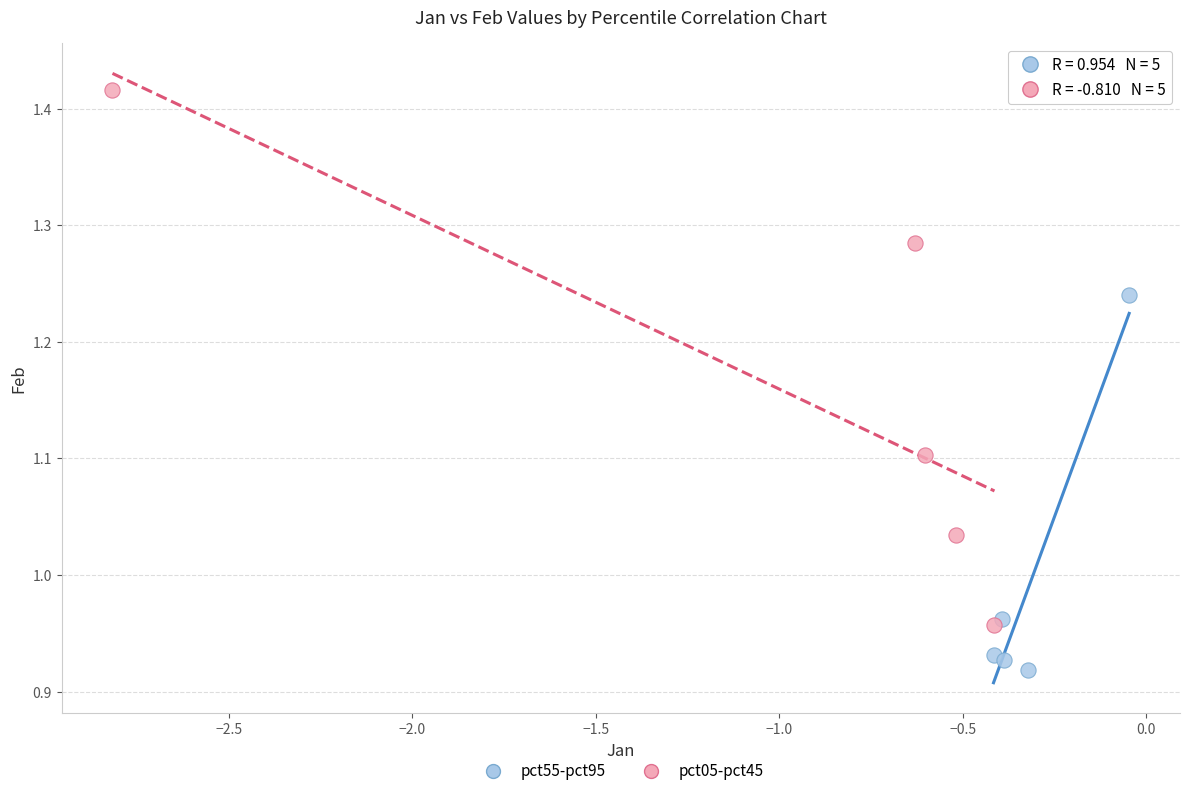

Which series contains the lowest Y value?

pct55-pct95